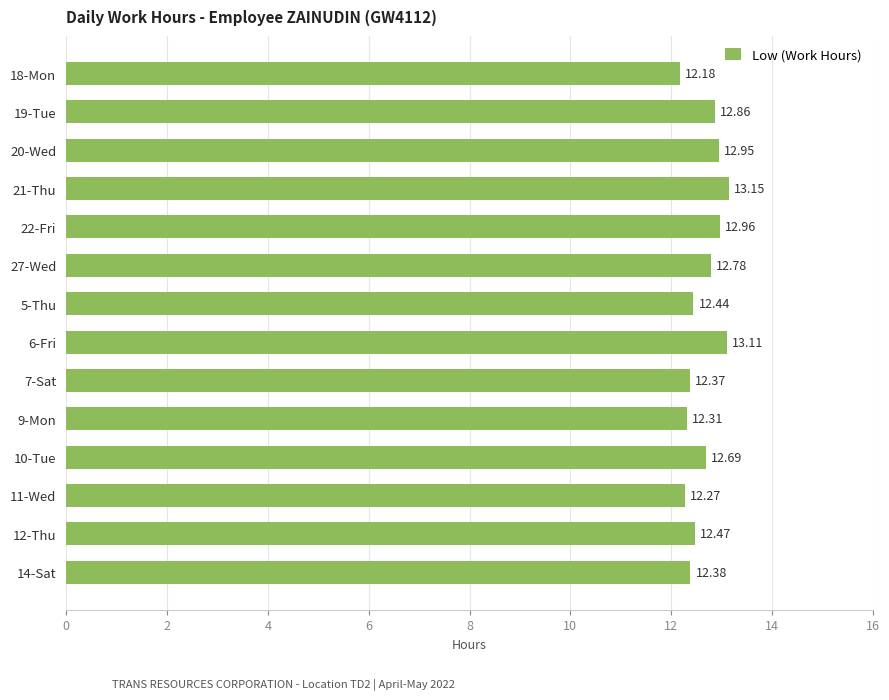

Does the chart contain stacked bars?

No